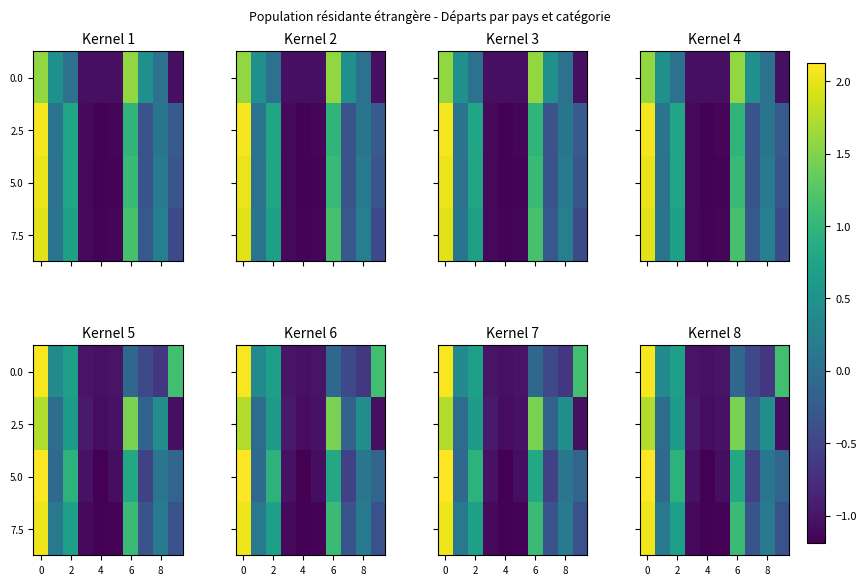

The value of 5.0 at 4 is -0.7. True or false?

False